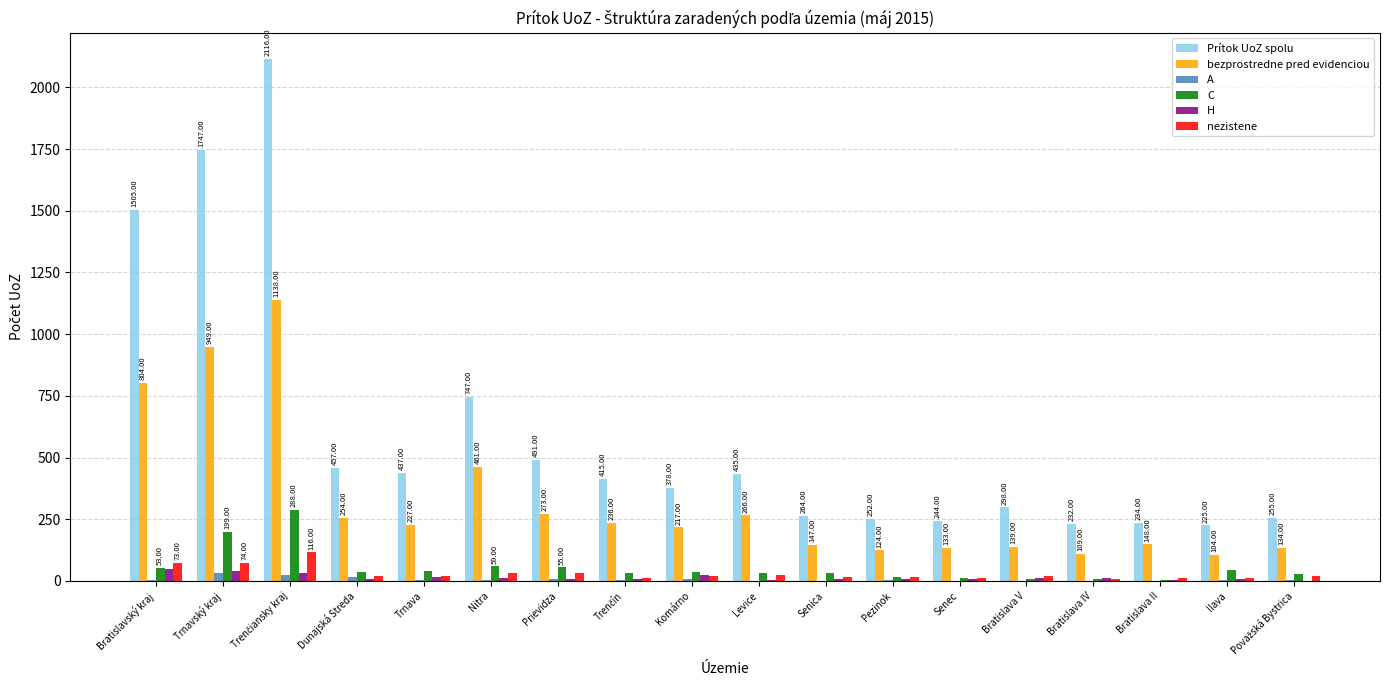

What is the approximate value of bezprostredne pred evidenciou at Bratislava V, to the nearest 50?

150